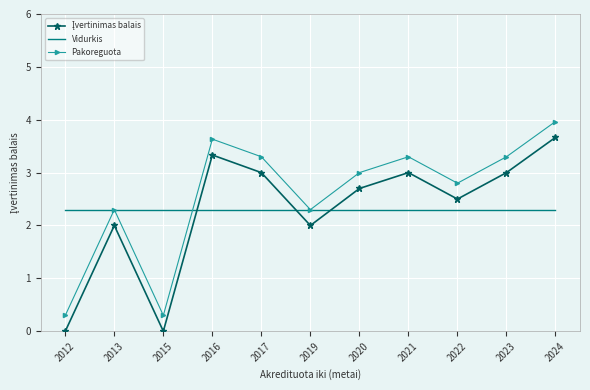

The Pakoreguota series shows 1.1 at 2017. True or false?

False